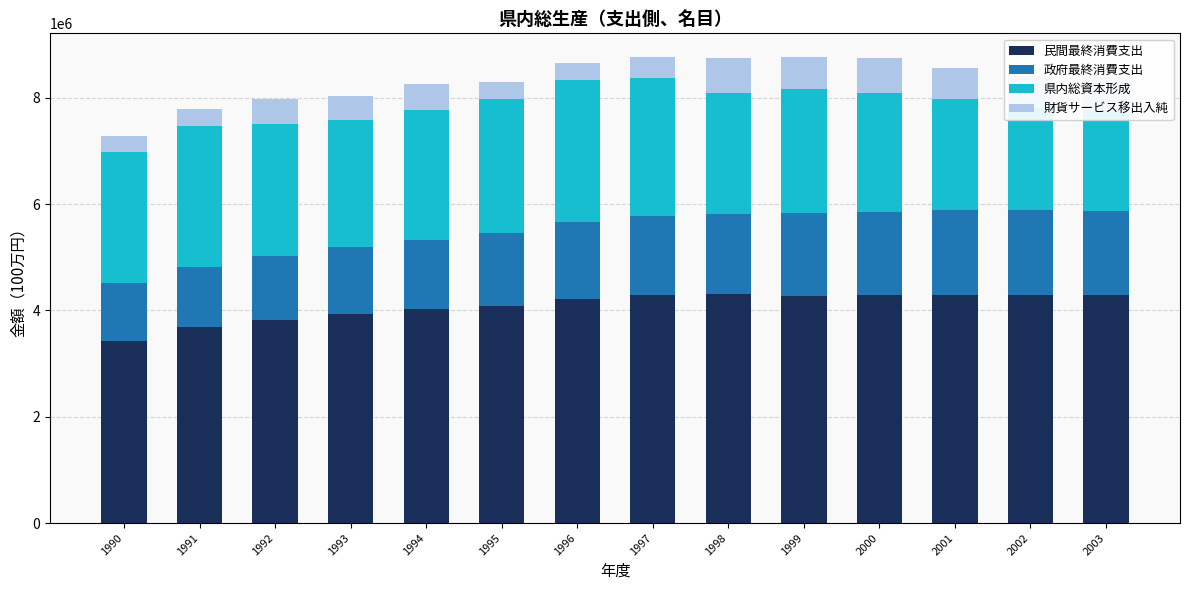

What is the smallest value displayed?

308724